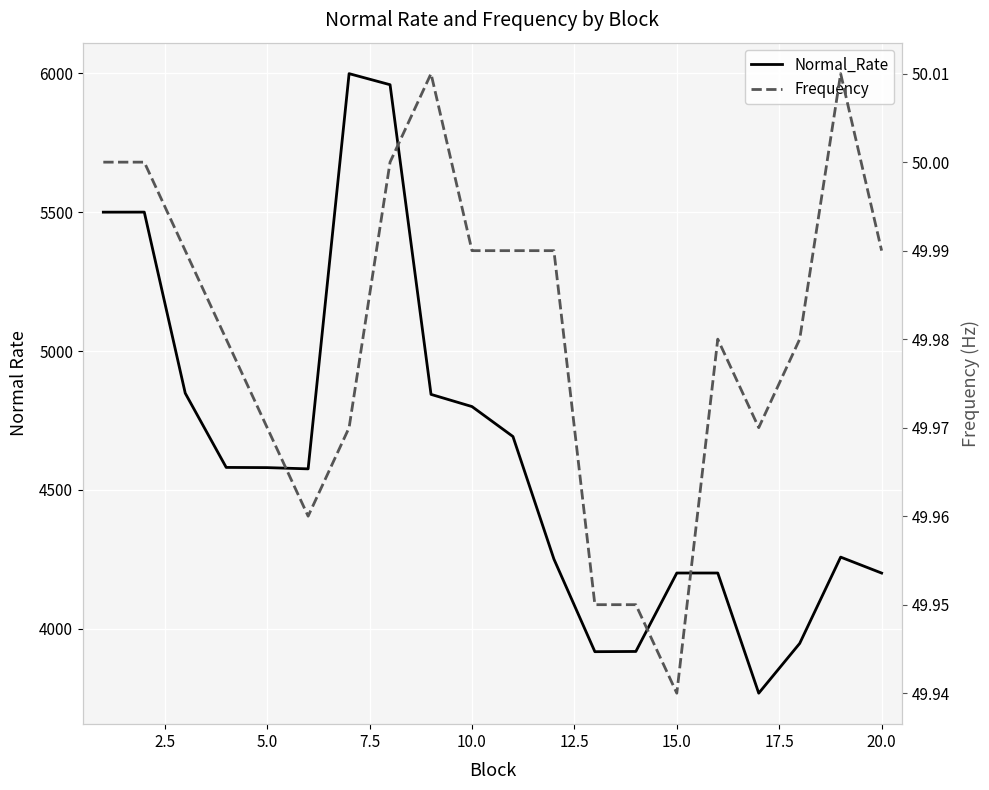

Between 10.0 and 17.5, which series saw the biggest shift?

Normal_Rate